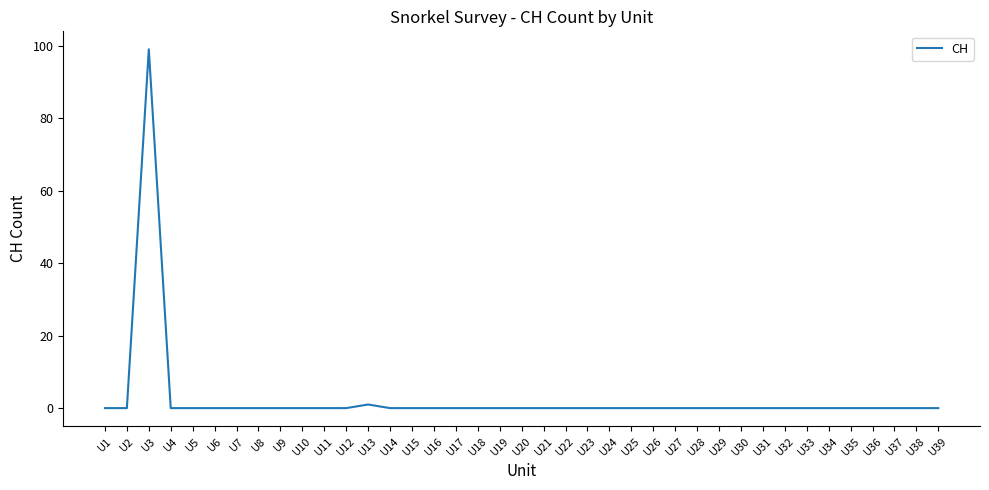

Which category has the highest value across all series?

U3